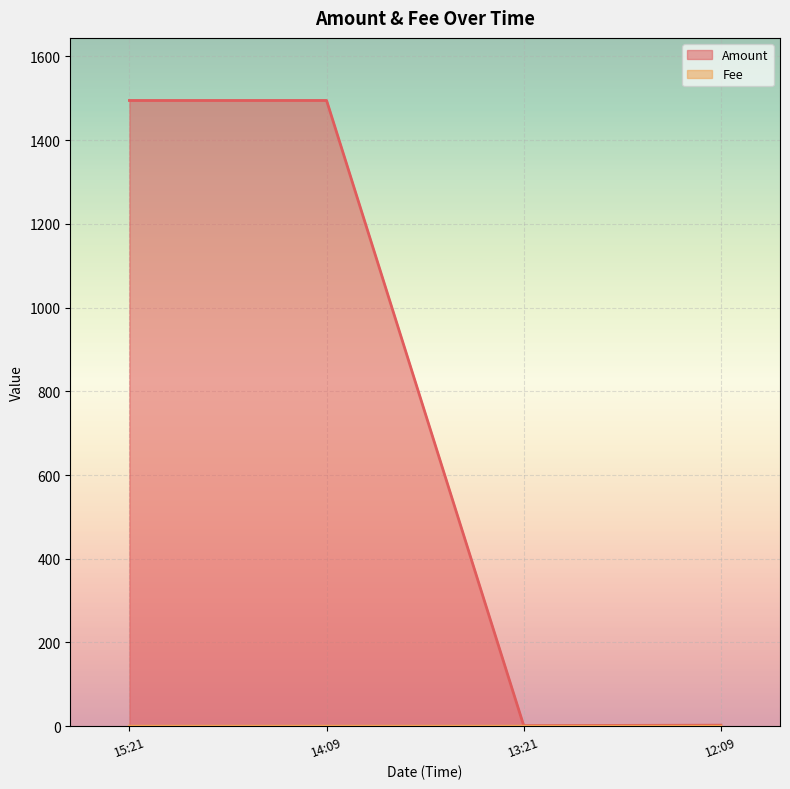

What is the average value of the Amount series?

748.3